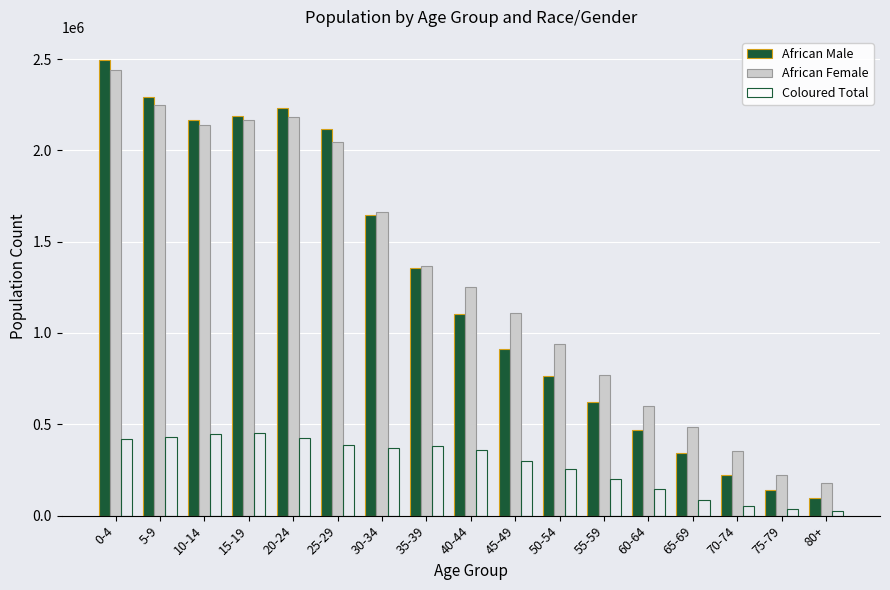

What are all the series names shown in the legend?

African Male, African Female, Coloured Total